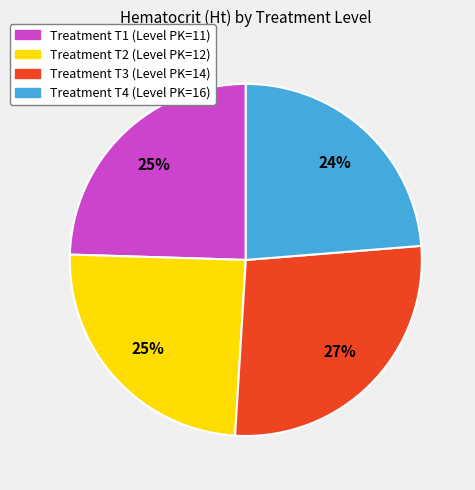

How many segments does this pie chart have?

4